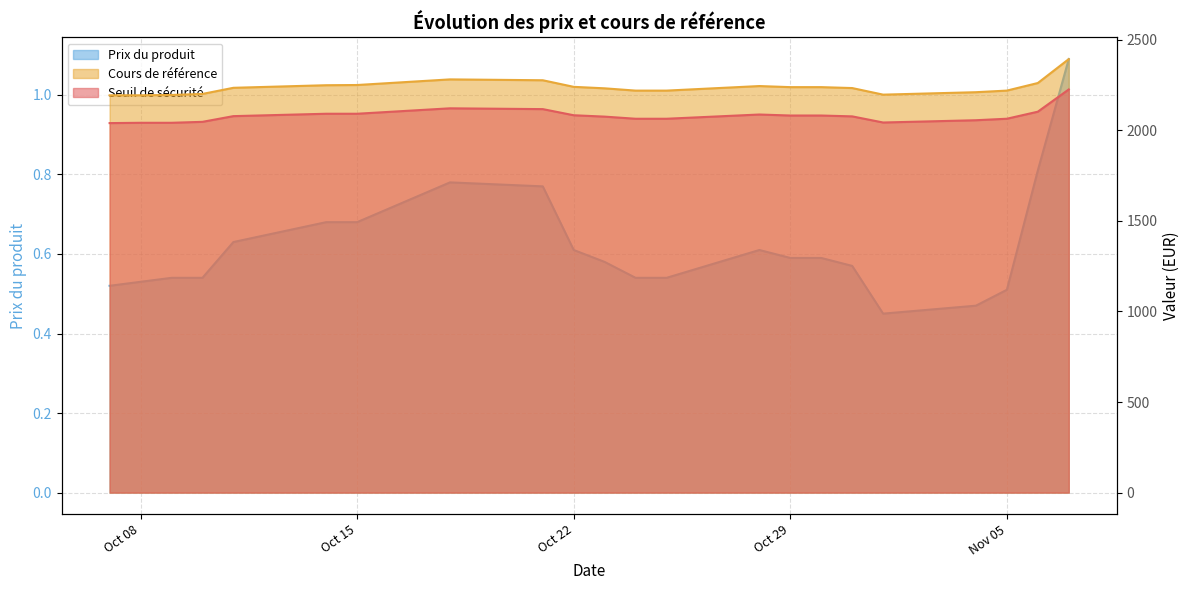

What is the highest value of the Prix du produit series?

1.1